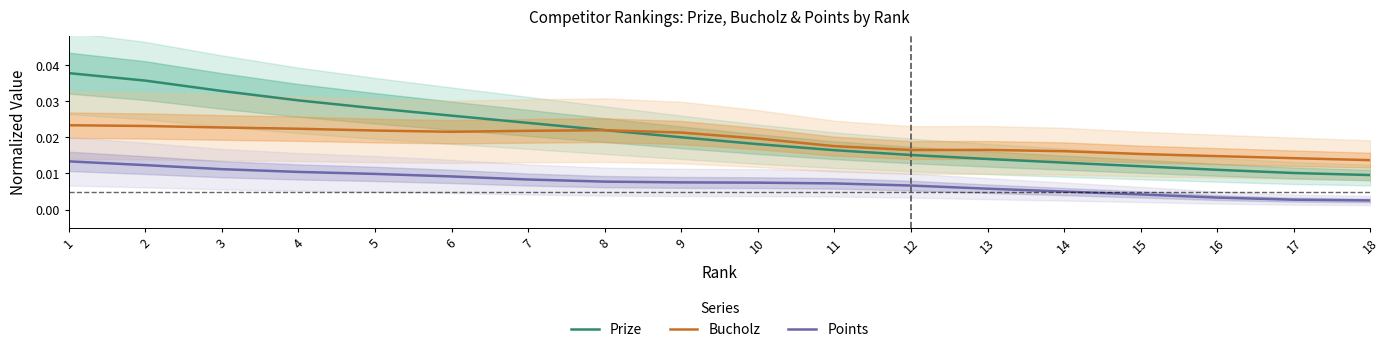

Rank the categories by Prize value from lowest to highest.

18, 17, 16, 15, 14, 13, 12, 11, 10, 9, 8, 7, 6, 5, 4, 3, 2, 1